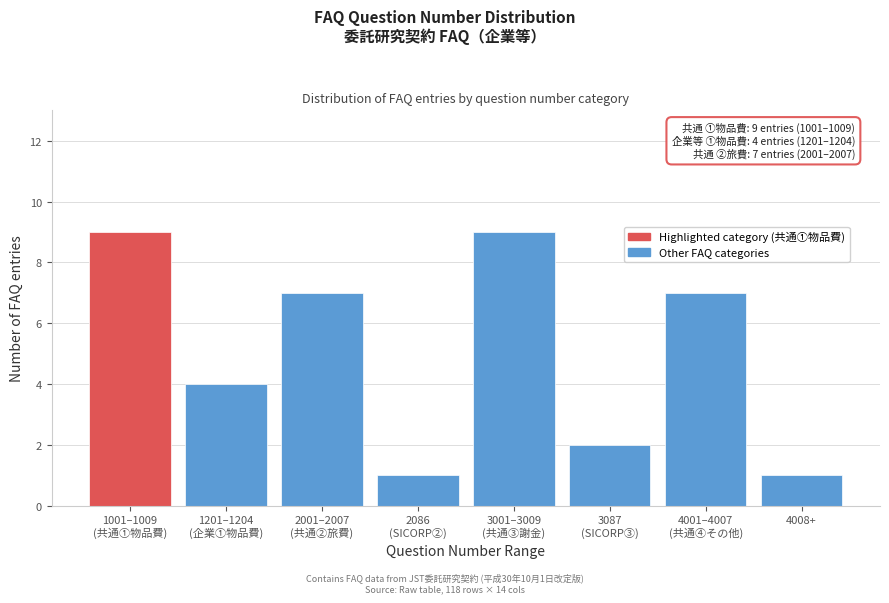

Reading right to left, what are all the values shown in this chart?

1	7	2	9	1	7	4	9